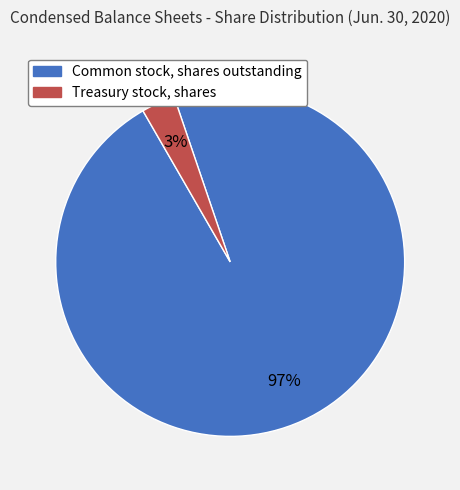

To the nearest percent, what portion does Common stock, shares outstanding represent?

97%